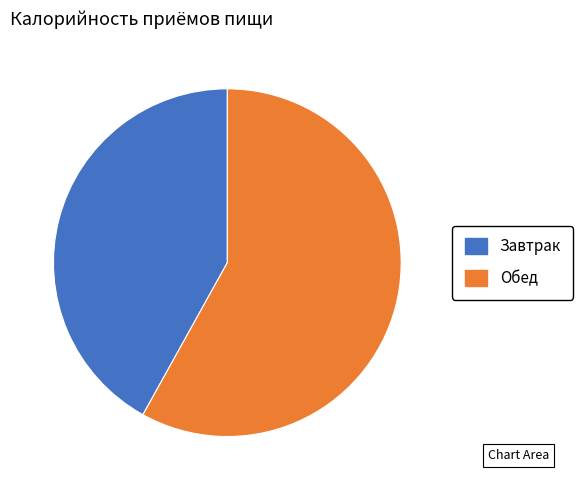

Which category has the biggest portion of the pie?

Обед